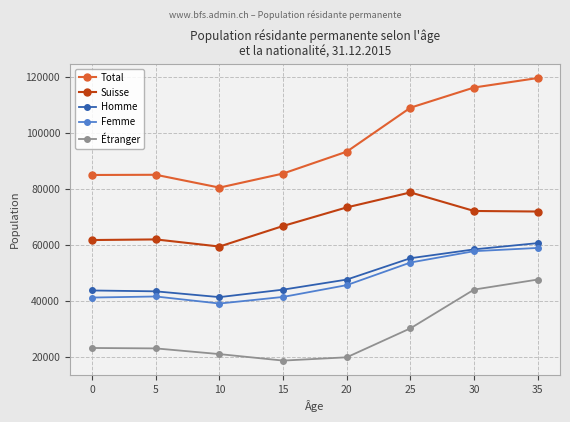

What is the sum of all Suisse values?

545692